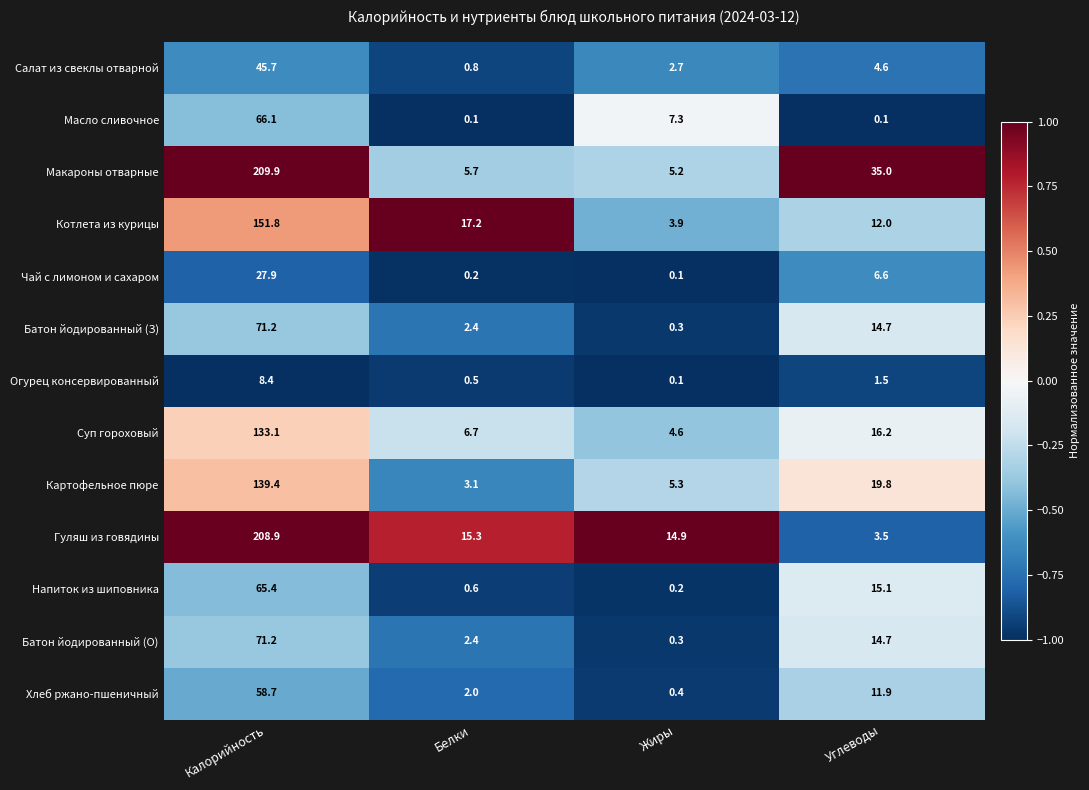

How many data points does each series have?

4